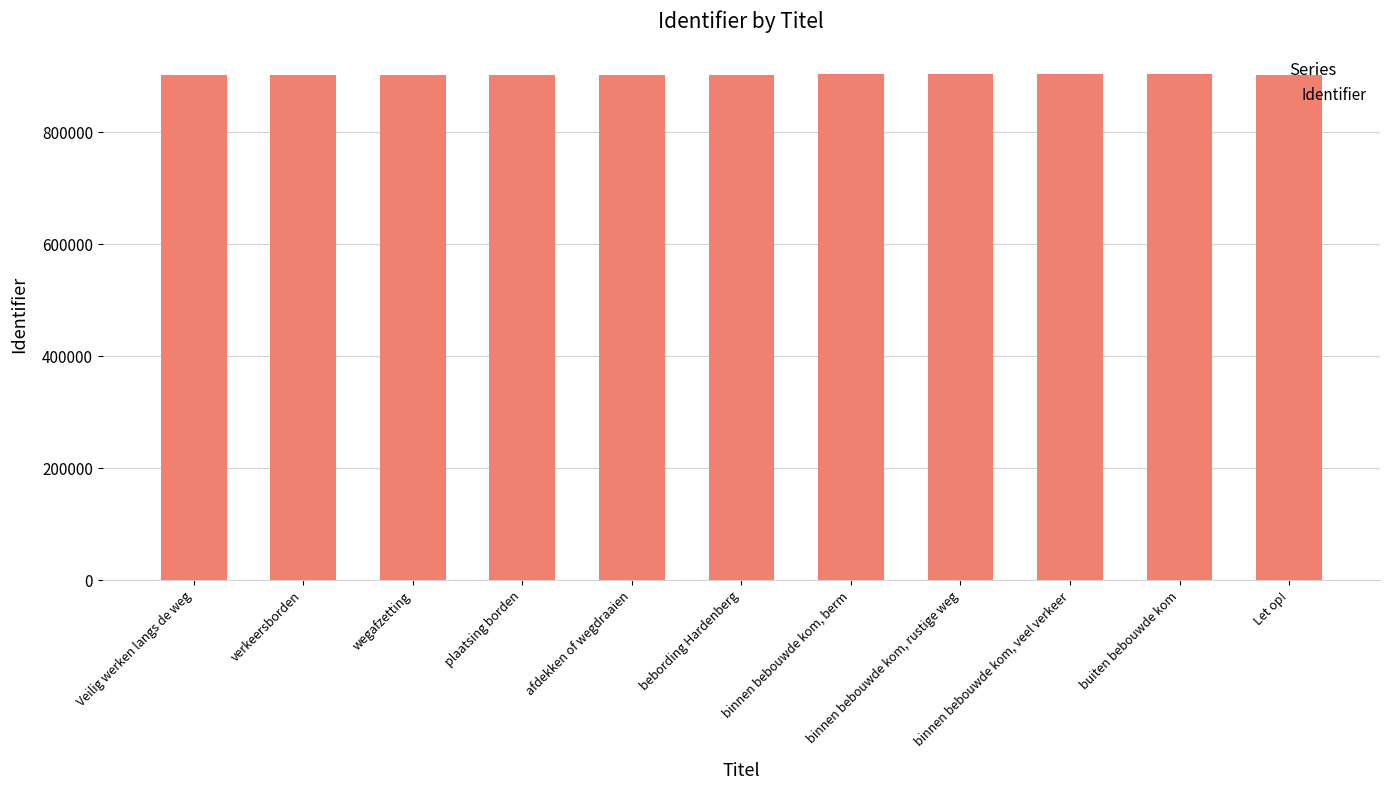

What is the label of the 5th bar from the left?

afdekken of wegdraaien